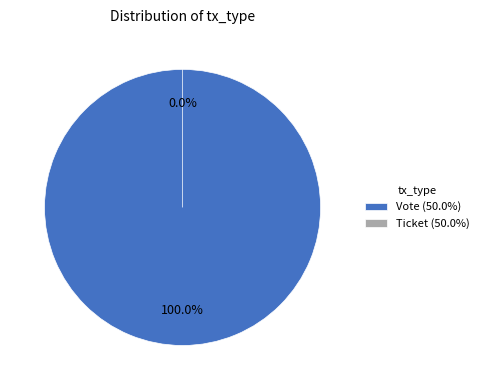

What is the total percentage of Vote and Ticket?

100.0%